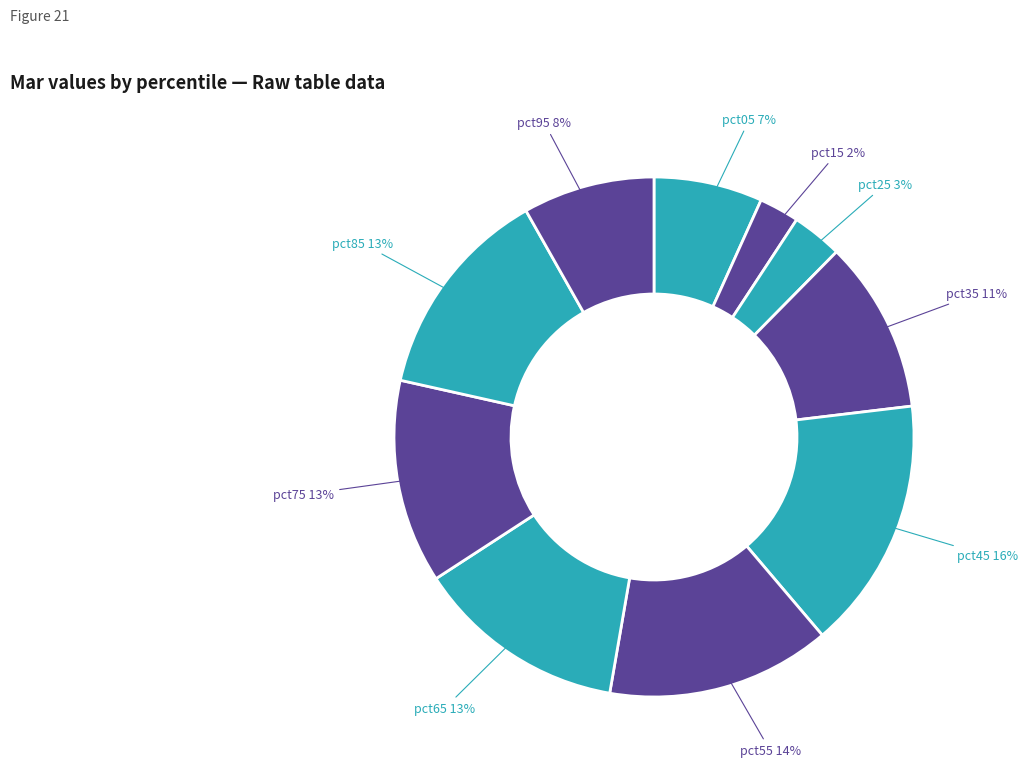

How many slices are in this pie chart?

10